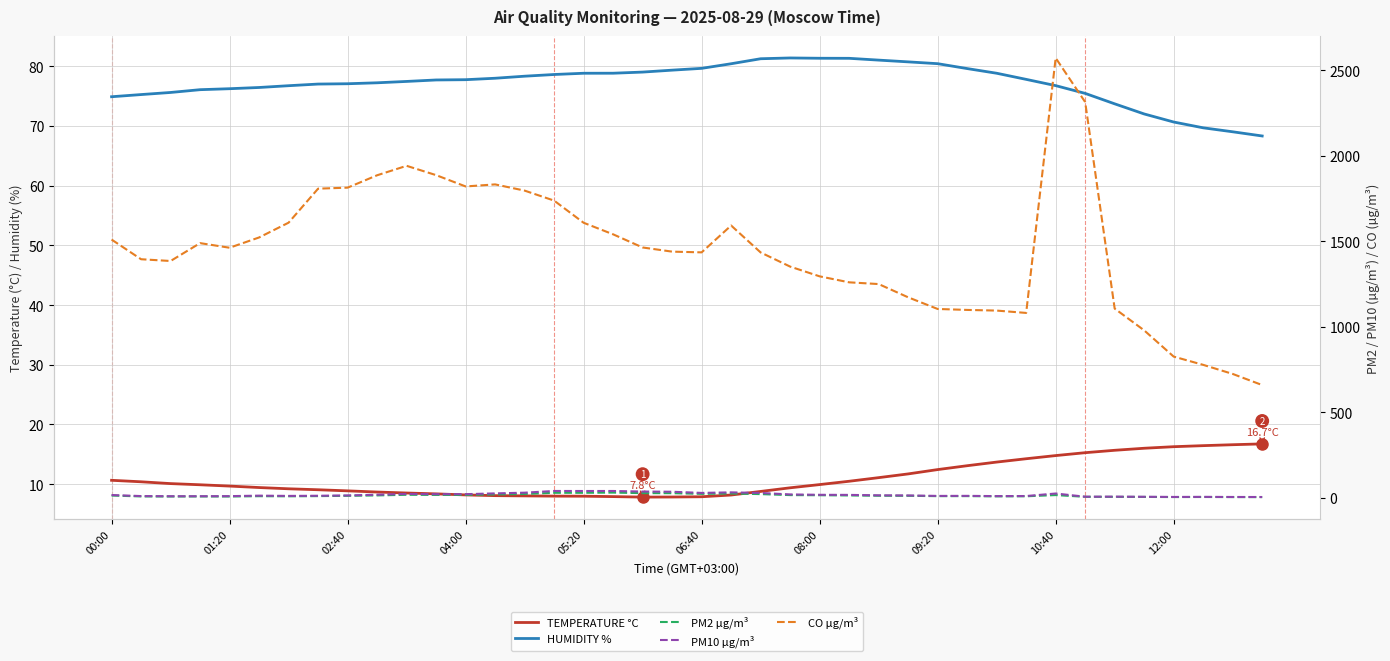

At which category is the sum across all series the highest?

10:40